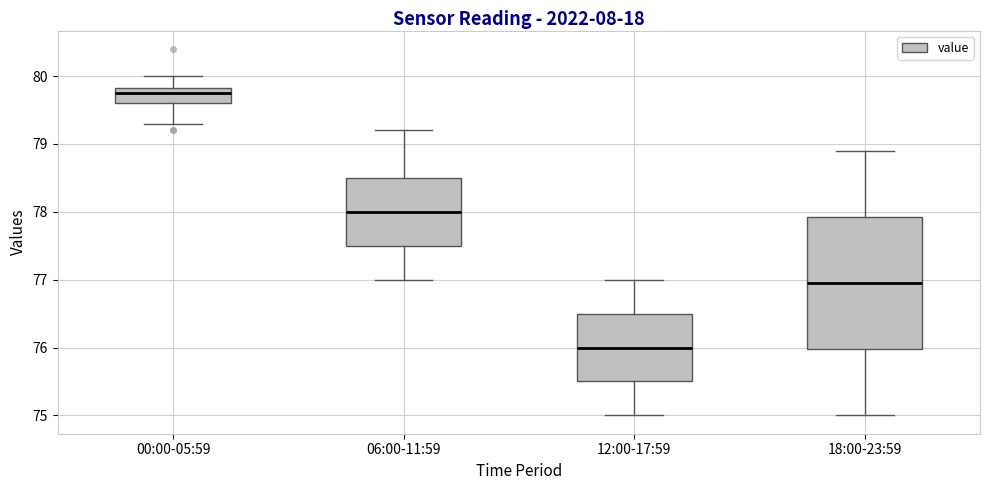

Reading left to right, read every box against the y-axis: the position of its median line, the range the box covers, and the ends of its whiskers. The values are not printed on the chart, so give them approximately, as read against the axis.

00:00-05:59: median 79.8 (just below the box's upper edge), box 79.6 to 79.8, whiskers 79.3 to 80.0
06:00-11:59: median 78.0, box 77.5 to 78.5, whiskers 77.0 to 79.2
12:00-17:59: median 76.0, box 75.5 to 76.5, whiskers 75.0 to 77.0
18:00-23:59: median 77.0, box 76.0 to 77.9, whiskers 75.0 to 78.9